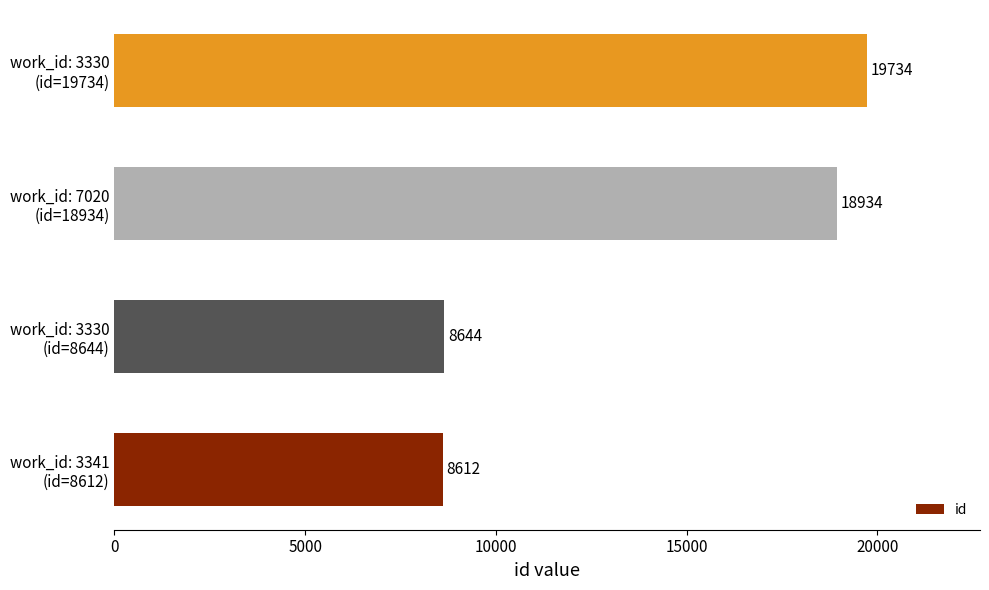

What is the difference between the second highest and minimum values?

10322